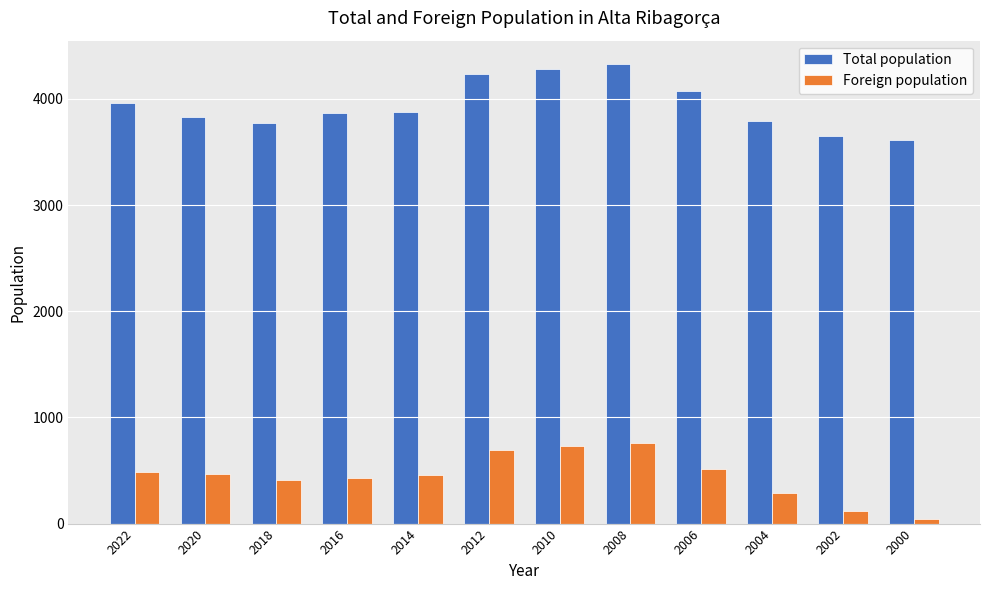

What is the value of the Foreign population bar at the 9th from the left?

511